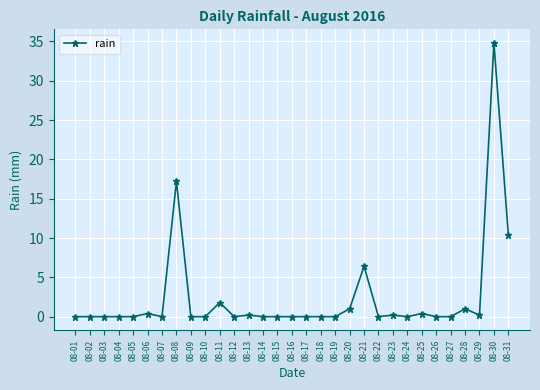

What is the approximate value at 08-29?

0.2